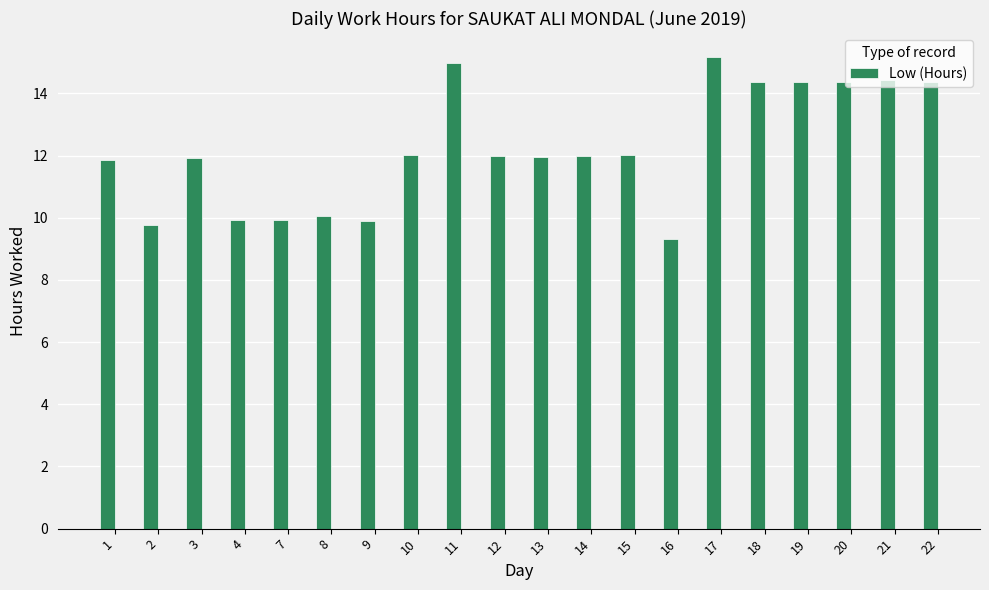

True or false: the data shows 9.9 at 9.

True